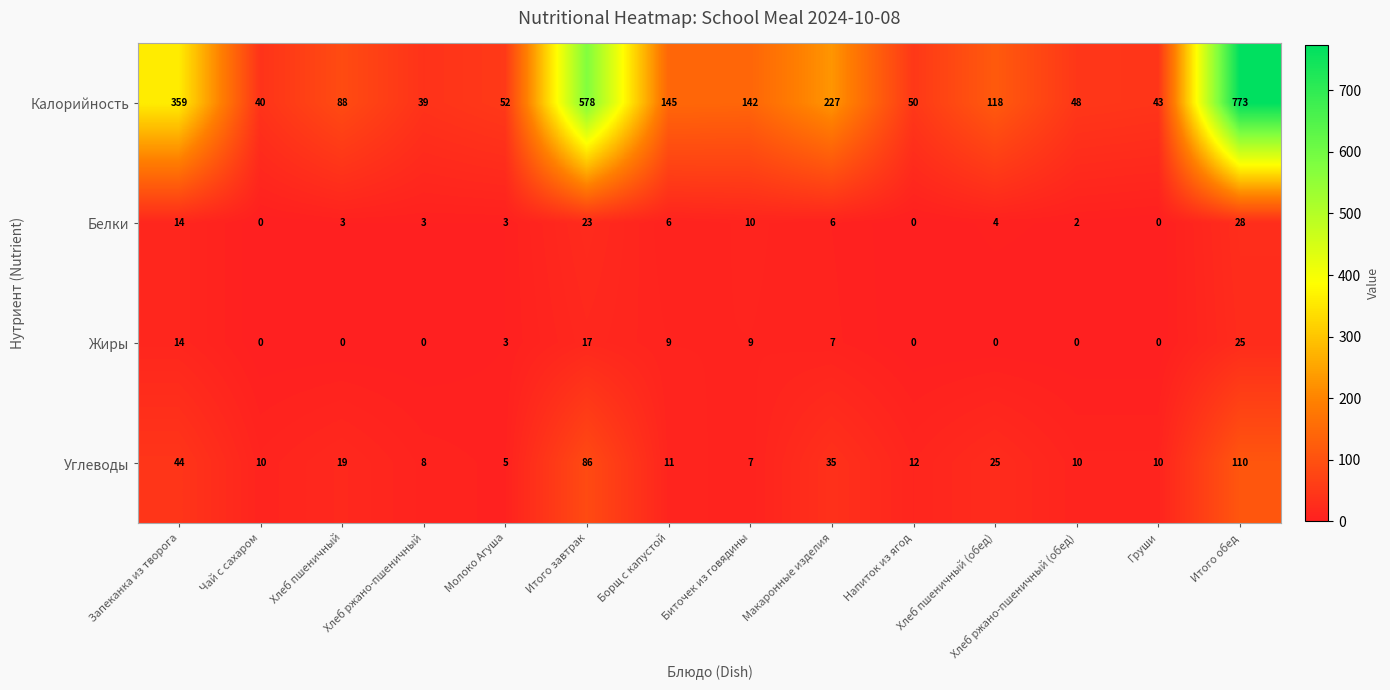

What is the difference between the highest and lowest values at Макаронные изделия?

221